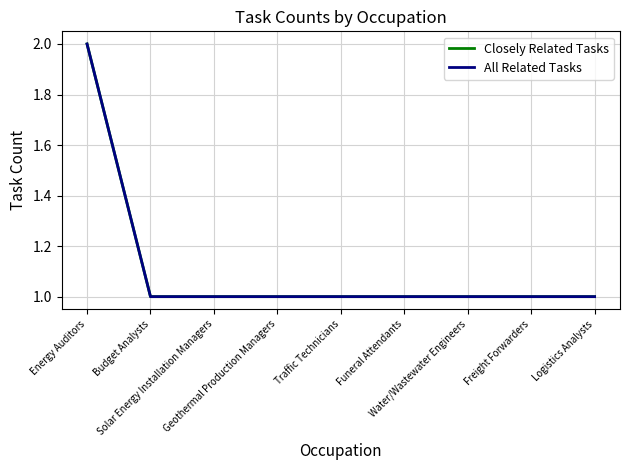

What is the difference between the maximum and minimum values in the Closely Related Tasks series?

1